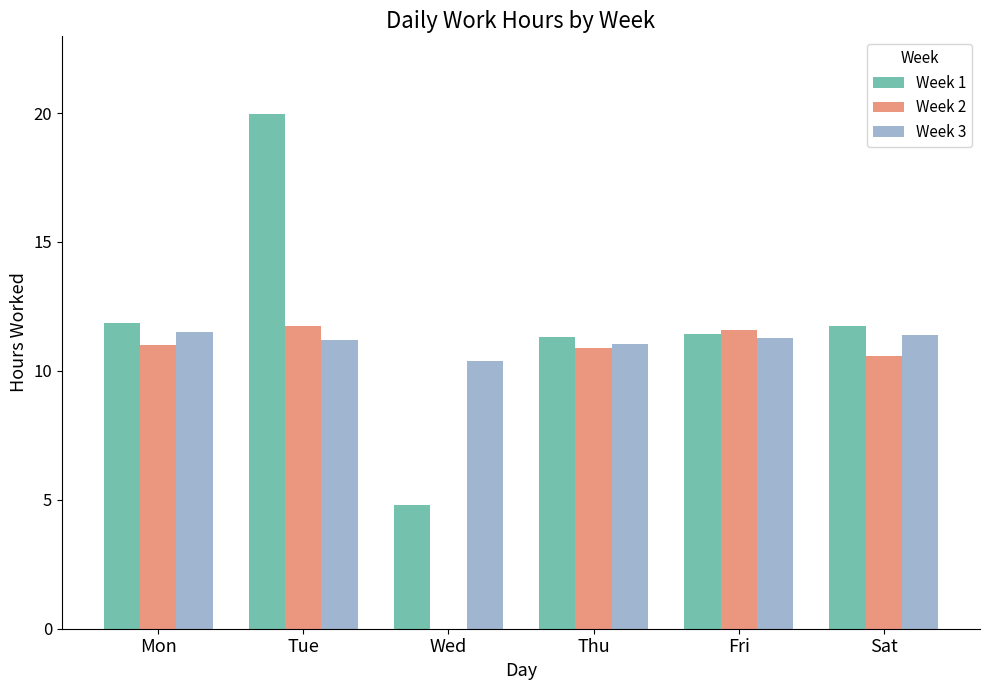

At which category does the chart reach its peak across all series?

Tue